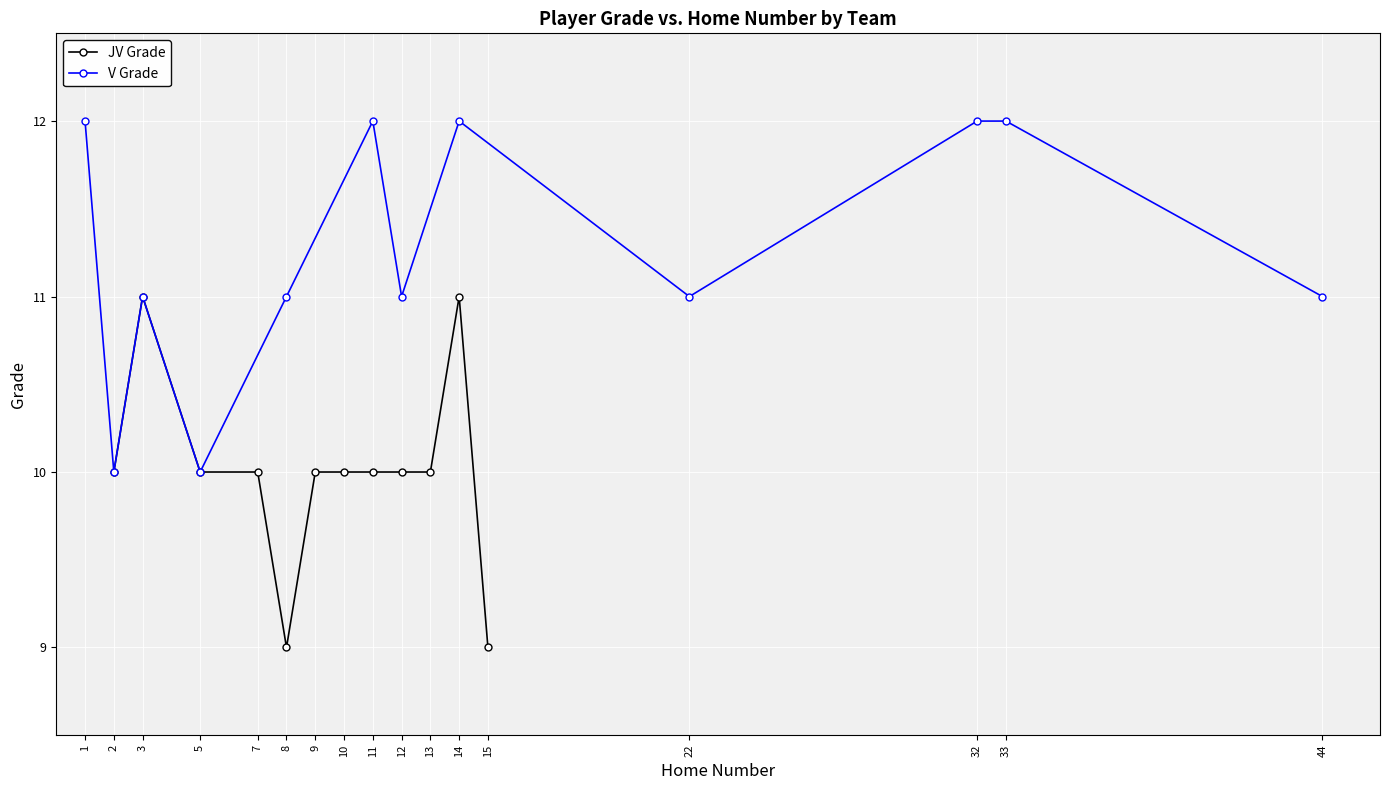

How many interior local peaks does the JV Grade series have?

2